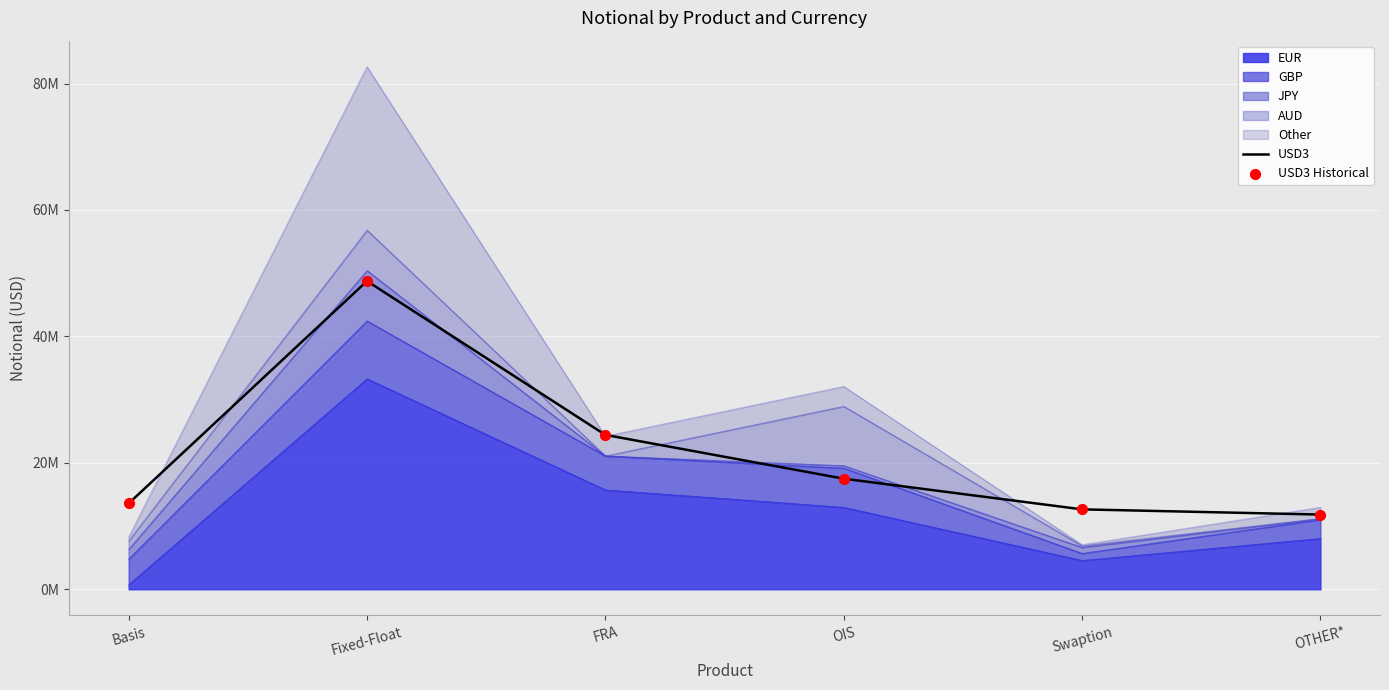

Which series has the widest spread of Y values?

USD3